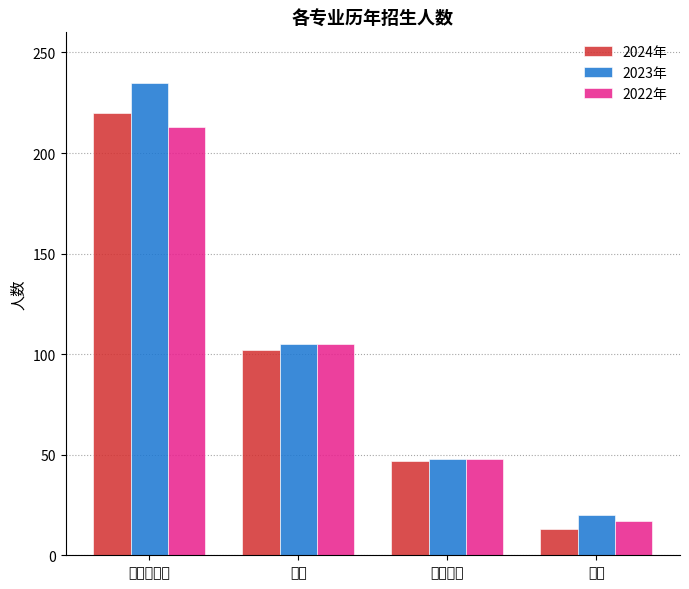

What is the value of the 2022年 bar at the 3rd from the left?

48